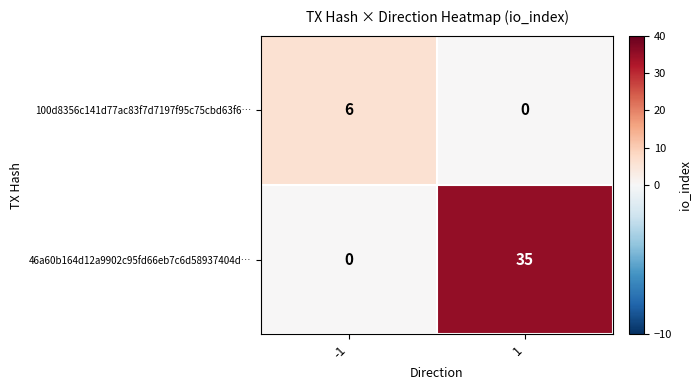

At how many categories does at least one series exceed 10?

1